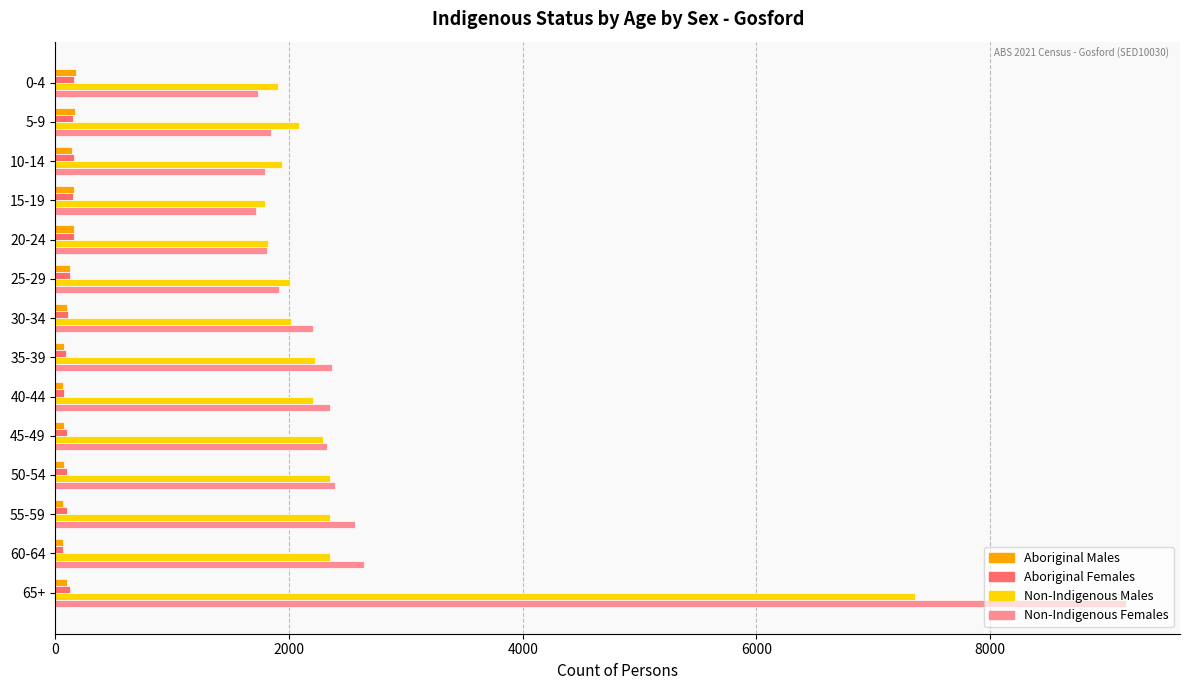

Which category has the highest value in the Non-Indigenous Males series?

65+